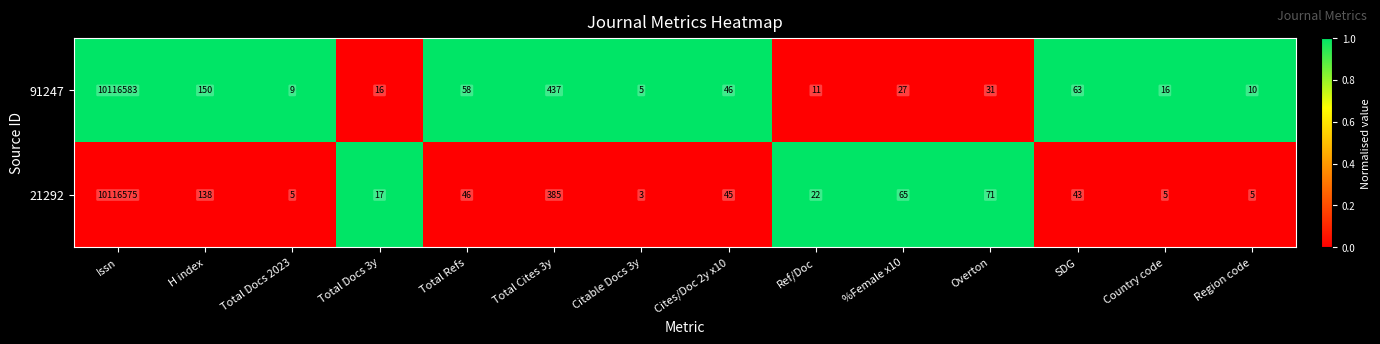

The 21292 series shows 138 at H index. True or false?

True